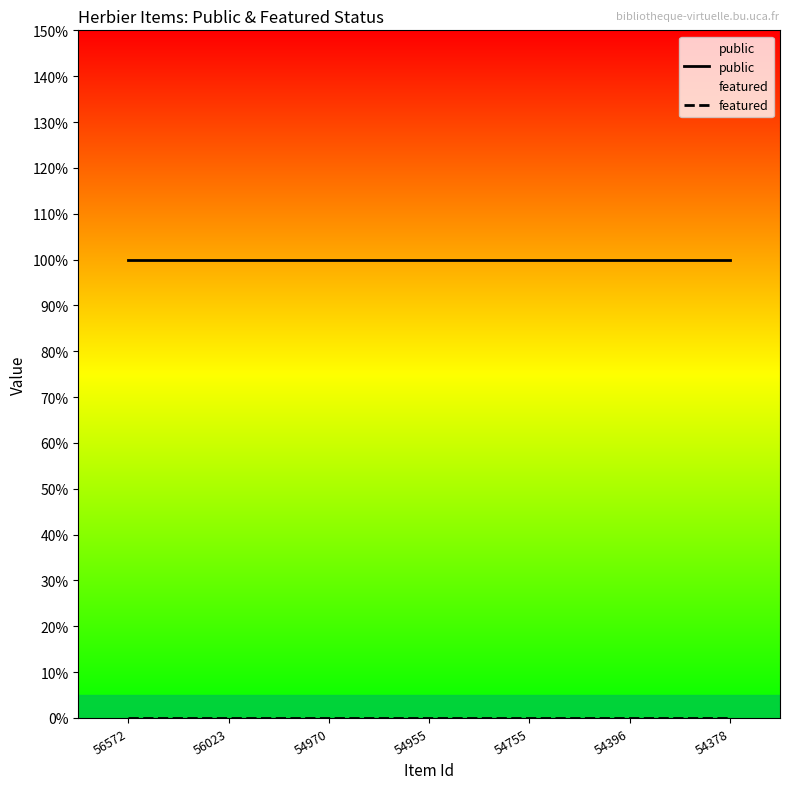

What are all the series names shown in the legend?

public, featured